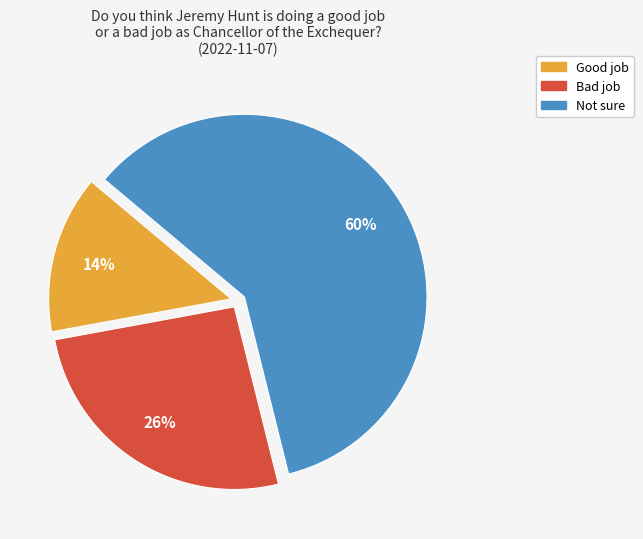

To the nearest percent, what is the difference between the largest and smallest slice percentages?

46%